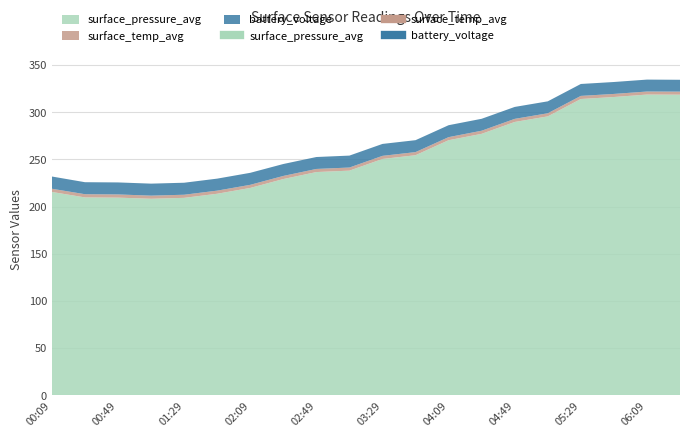

At which label is battery_voltage closest to 12?

06:29